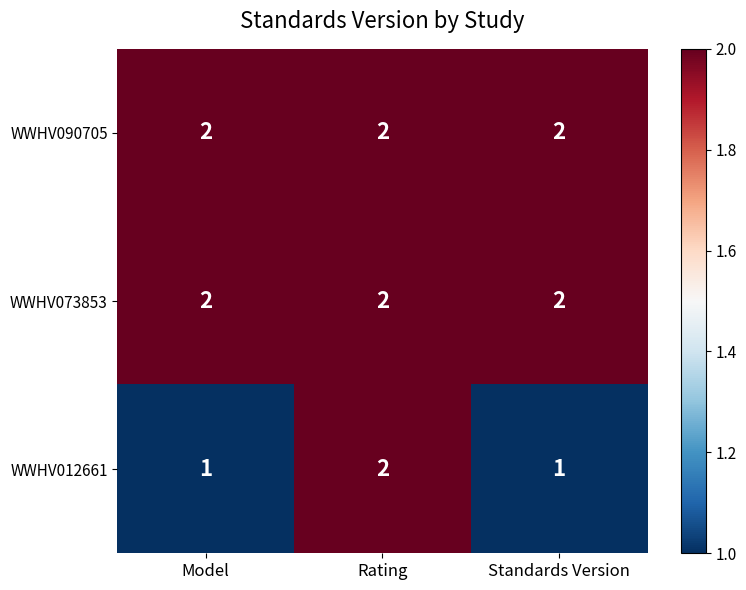

How many series are shown in this chart?

3